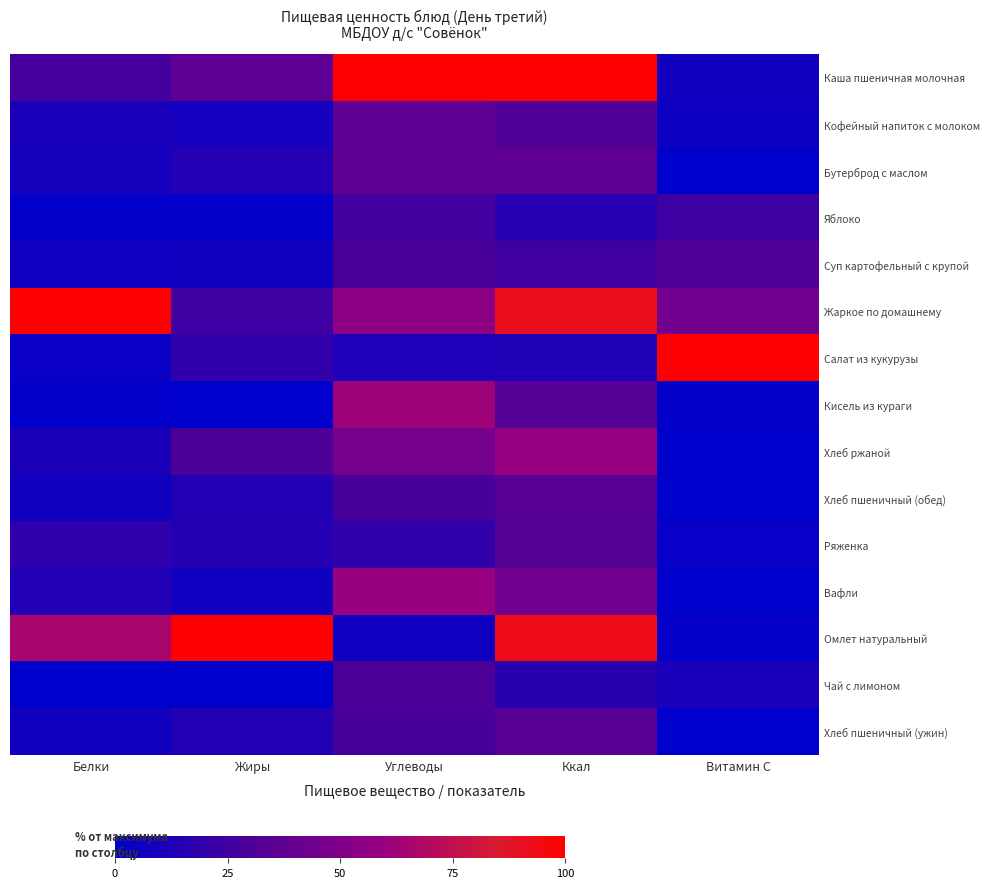

What is the greatest value displayed?

100.0